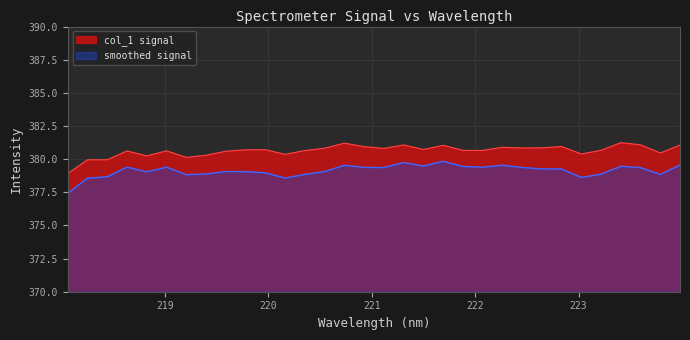

Rank the categories by value from lowest to highest.

218.0596, 218.2508, 218.442, 219.2067, 218.8244, 219.3979, 220.1623, 223.0264, 223.7895, 219.589, 218.6332, 219.0156, 220.3533, 222.0721, 221.8812, 223.2172, 219.7801, 219.9712, 221.4993, 221.1174, 220.5444, 222.4538, 222.6447, 222.263, 220.9264, 222.8355, 221.6902, 223.9802, 221.3083, 223.5987, 220.7354, 223.408